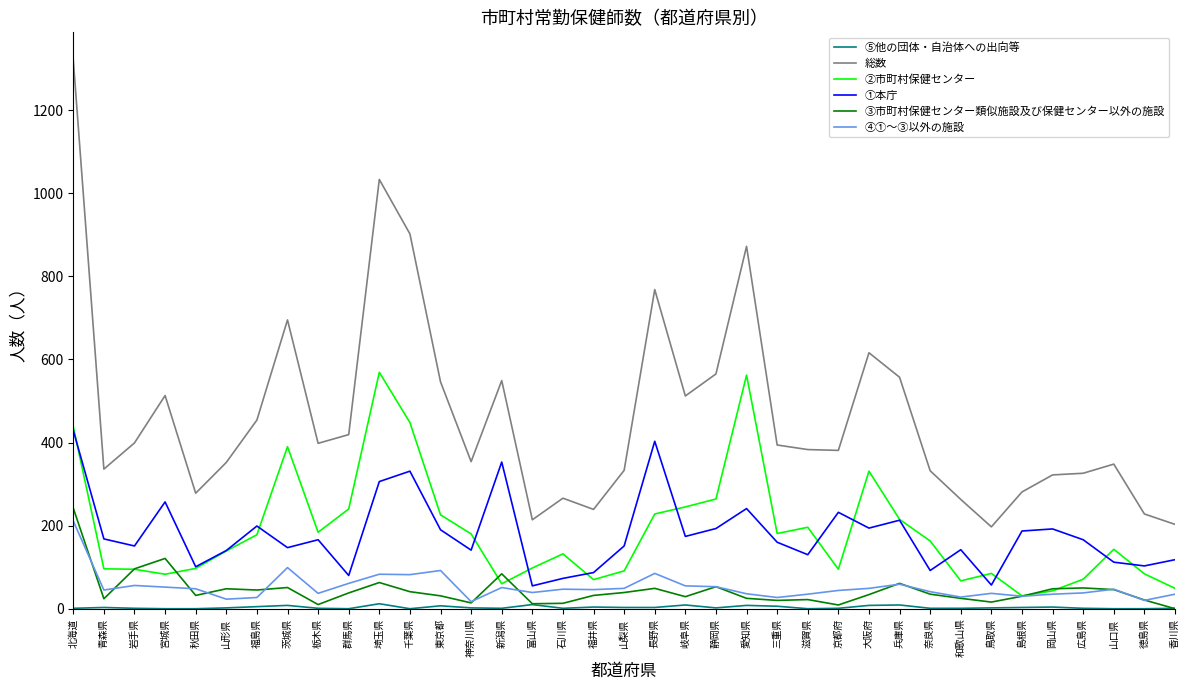

Where does the ②市町村保健センター series first go above 143?

北海道